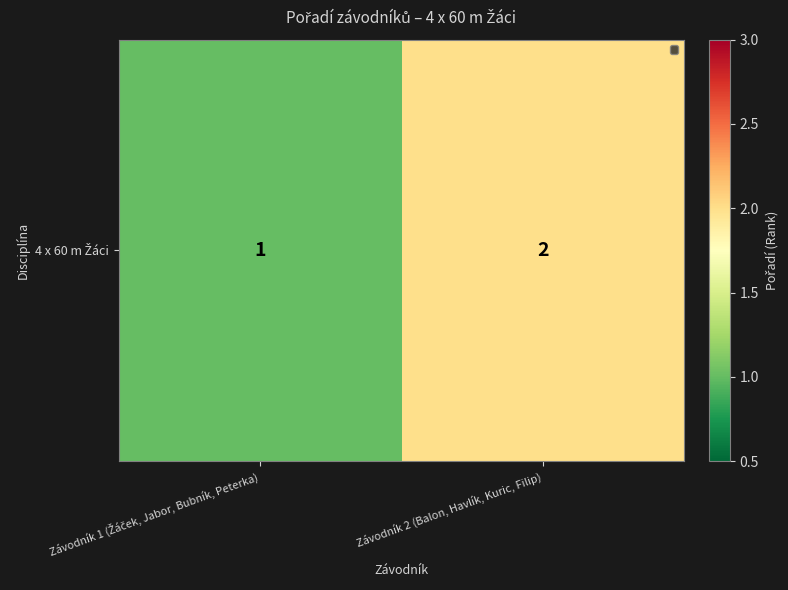

Rank the categories by value from highest to lowest.

Závodník 2 (Balon, Havlík, Kuric, Filip), Závodník 1 (Žáček, Jabor, Bubník, Peterka)